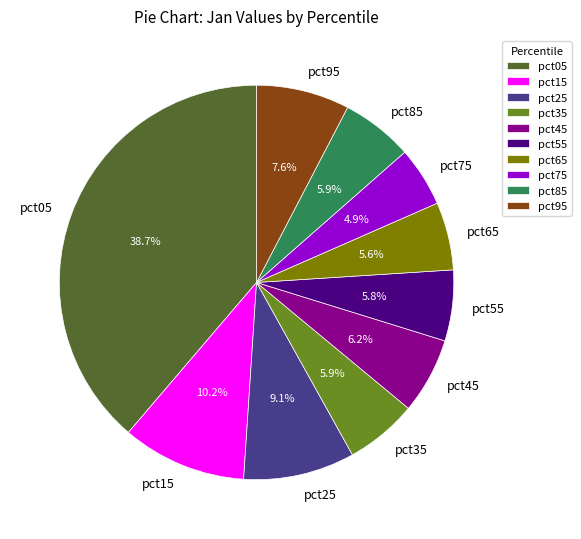

Which category has the smallest portion of the pie?

pct75